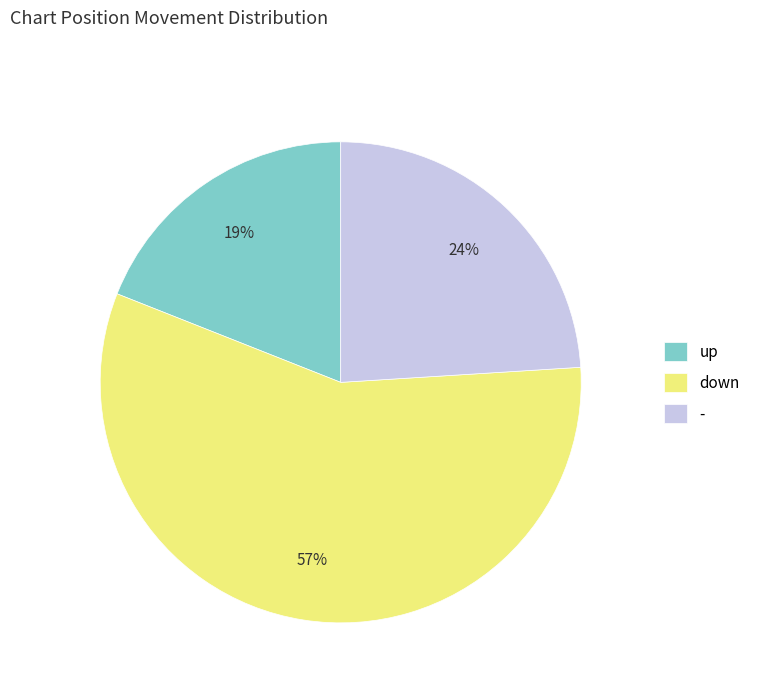

How many slices are in this pie chart?

3